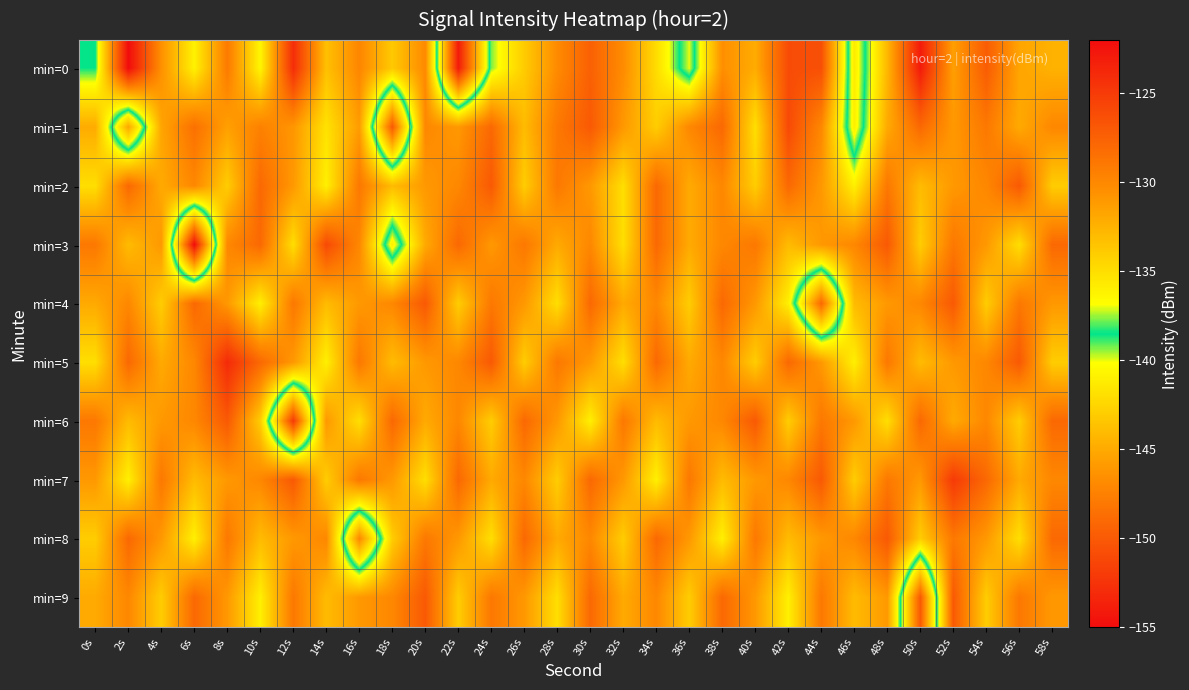

What is the smallest value displayed?

-155.0